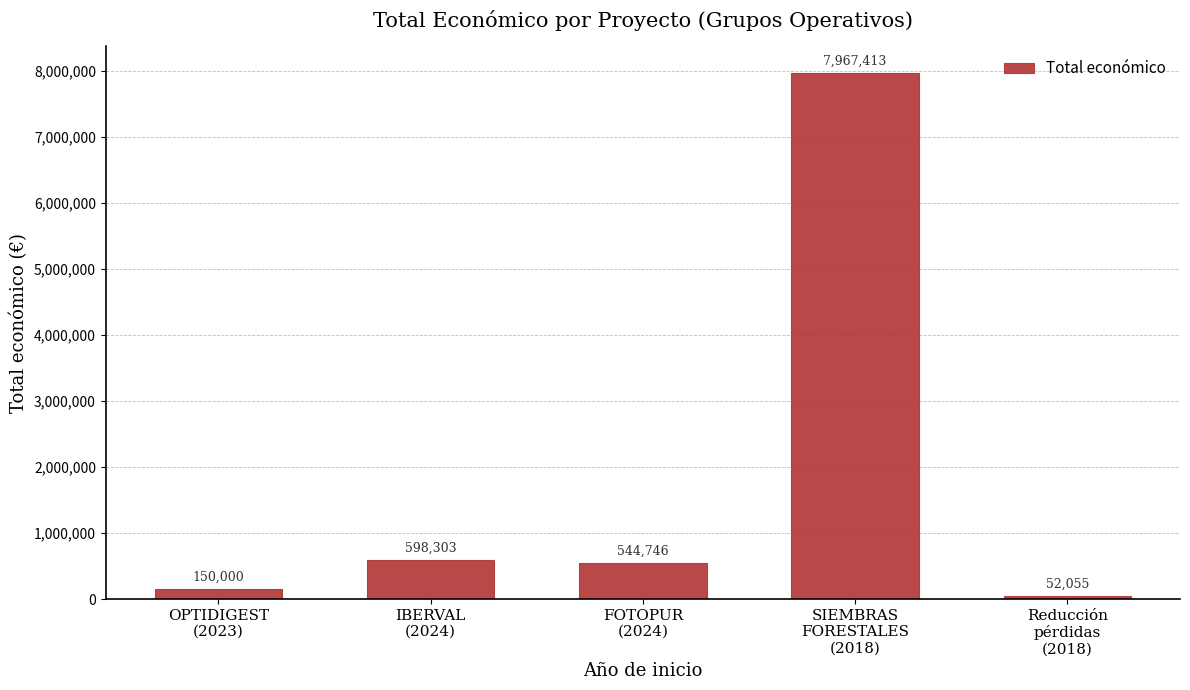

Reading right to left, extract all data points from this chart.

Reducción
pérdidas
(2018)=52055	SIEMBRAS
FORESTALES
(2018)=7967413	FOTOPUR
(2024)=544746	IBERVAL
(2024)=598303	OPTIDIGEST
(2023)=150000